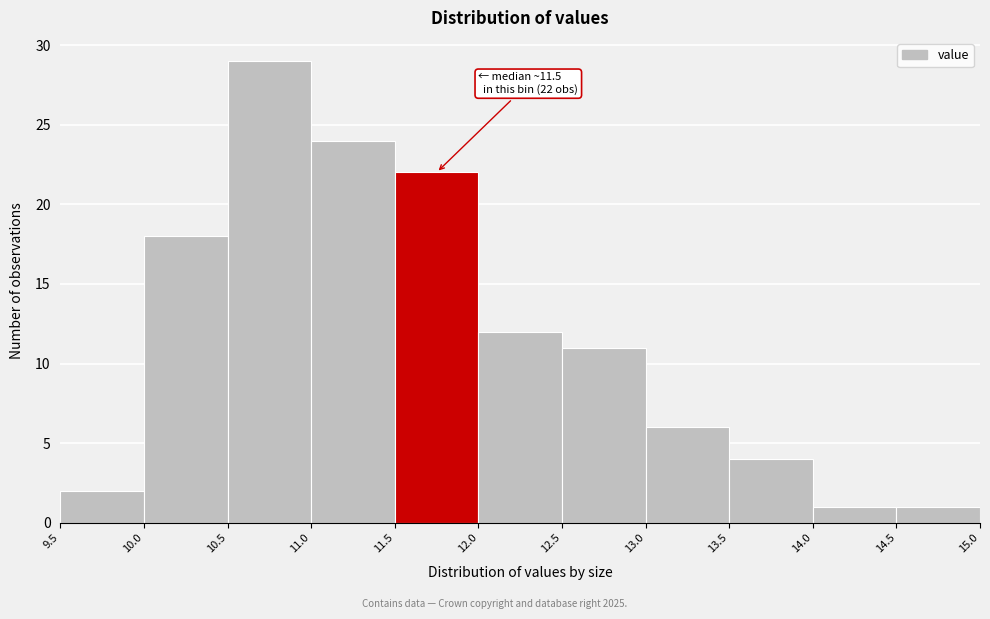

Over which range of the x-axis is the bar tallest?

10.5 to 11.0